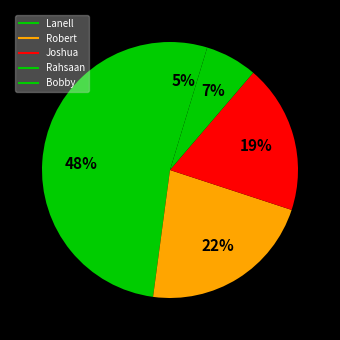

Which slice is the largest?

Lanell